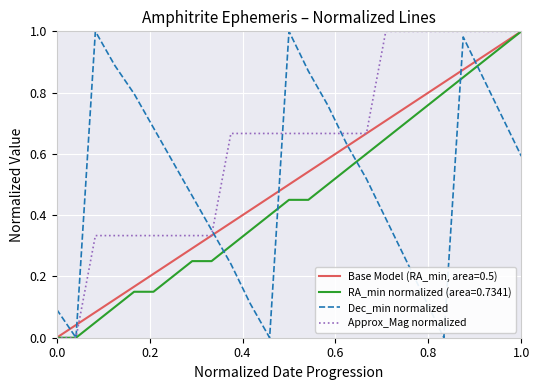

Which series has the largest total across all categories?

Approx_Mag normalized